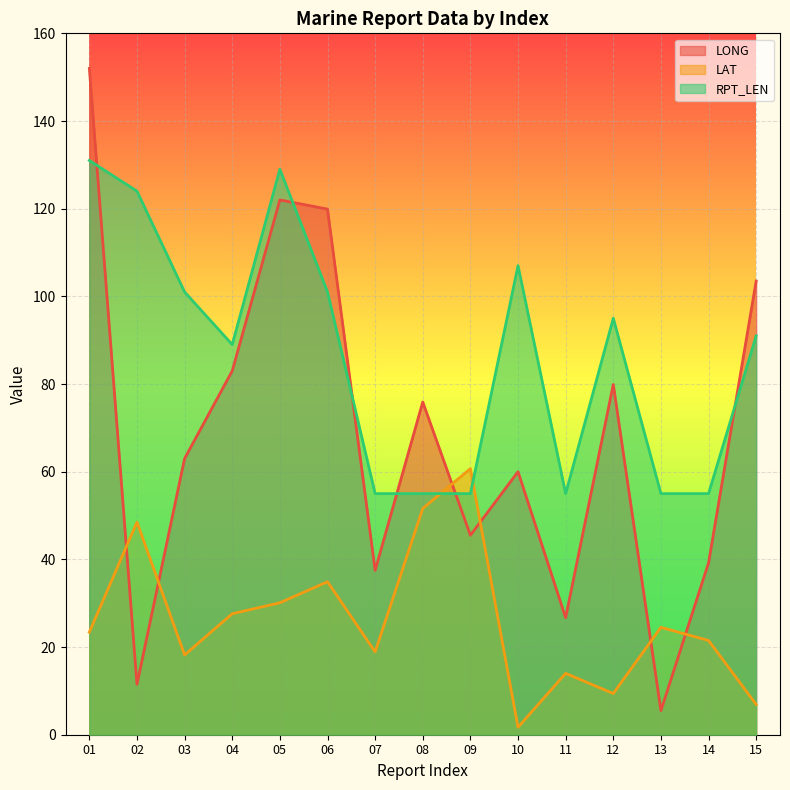

What is the difference between the maximum and minimum values in the LAT series?

59.0